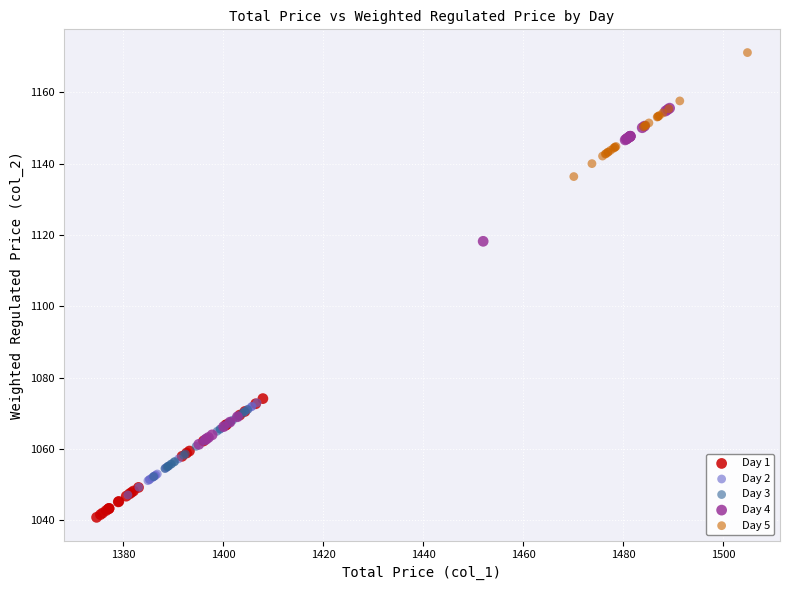

Which series has the widest spread of Y values?

Day 4